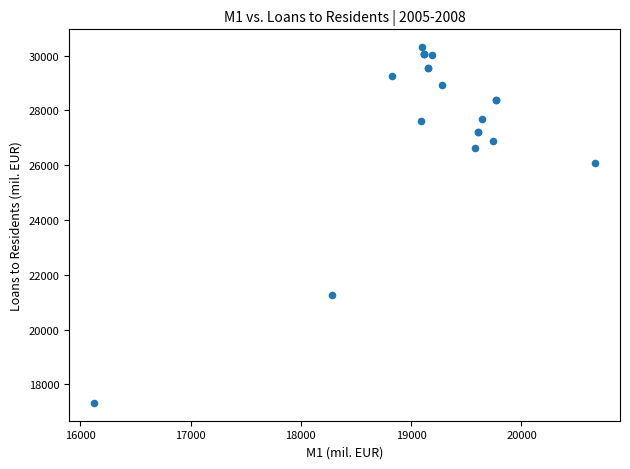

What Y value in the scatter plot is closest to 23815?

26066.5